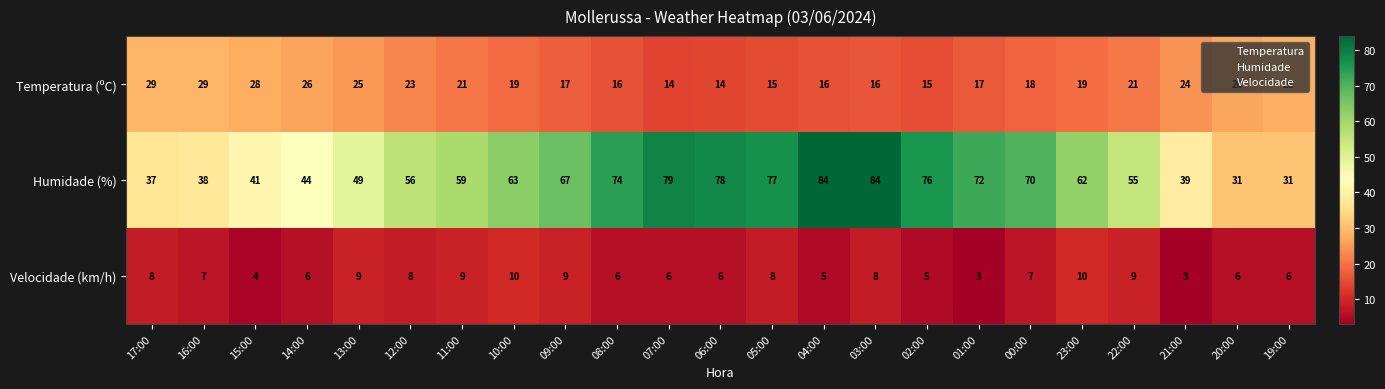

What is the difference between the maximum and minimum values in the Temperatura (ºC) series?

15